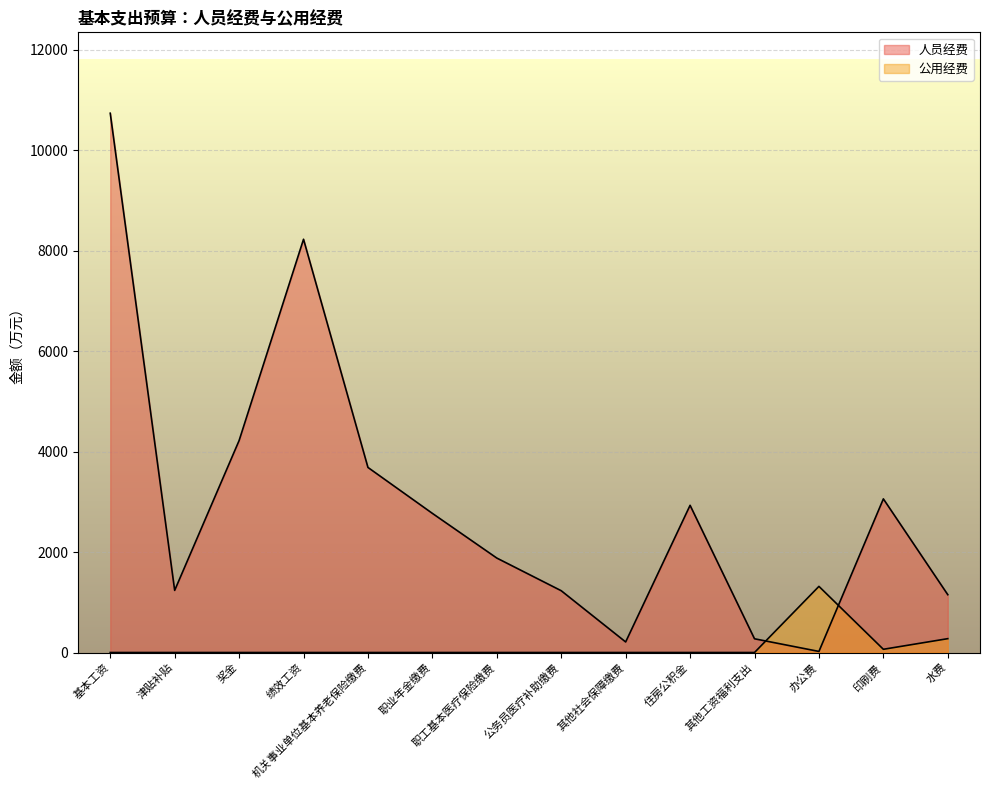

Which series changed the most between 其他工资福利支出 and 水费?

人员经费